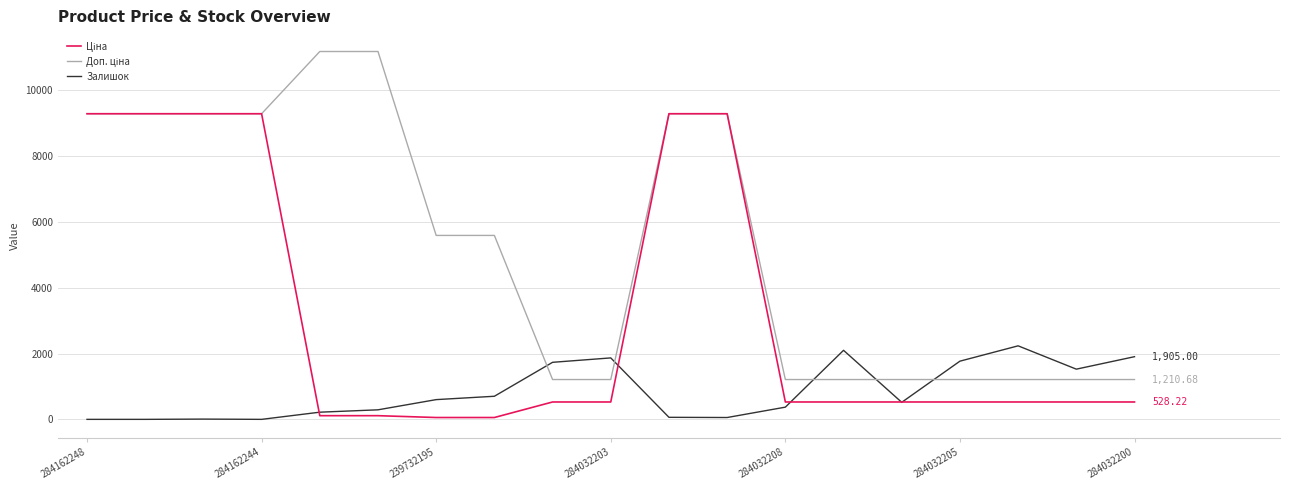

Is this an area chart (filled region under the line)?

No